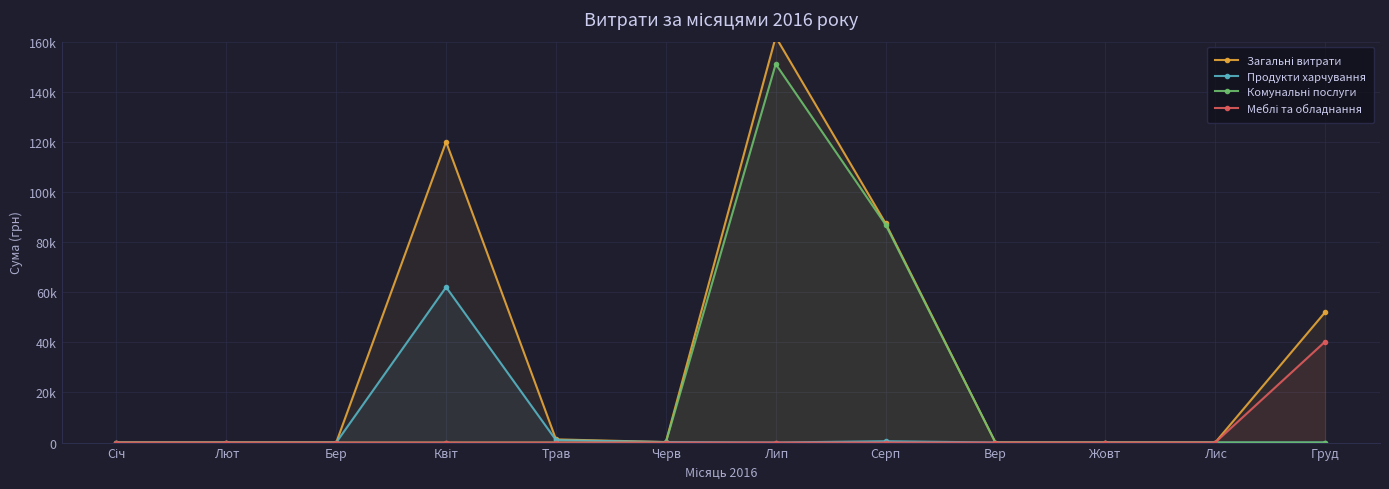

Rank the categories by Загальні витрати value from lowest to highest.

Січ, Лют, Бер, Вер, Жовт, Лис, Черв, Трав, Груд, Серп, Квіт, Лип